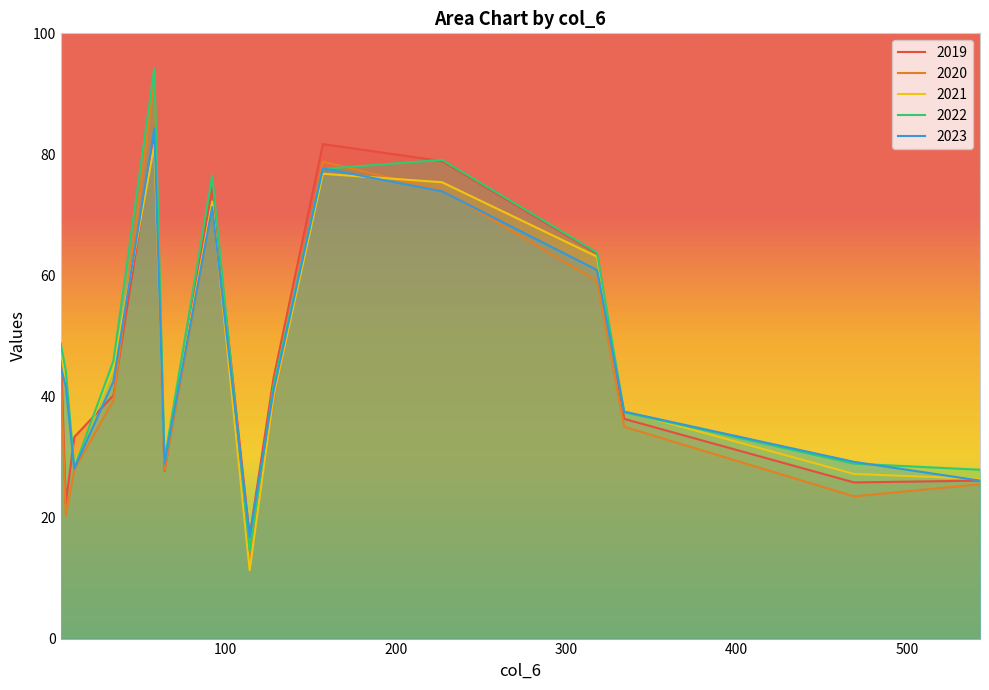

How many times do 2020 and 2021 cross each other?

4